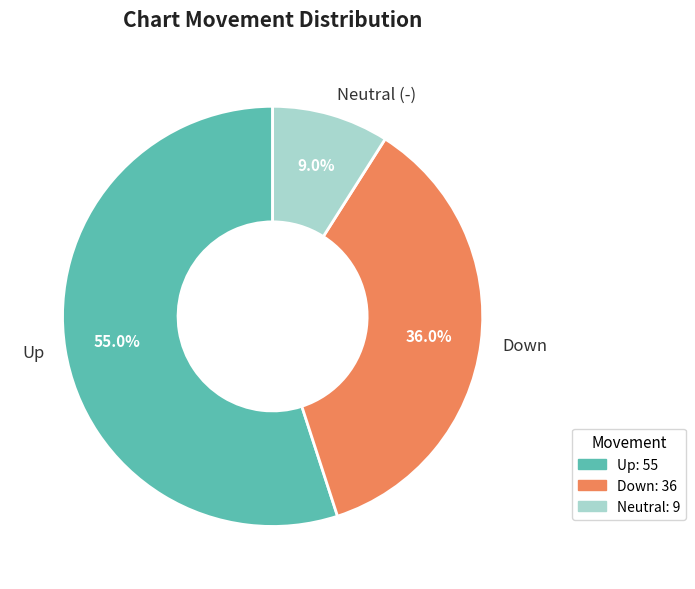

To the nearest percent, what is the difference between the largest and smallest slice percentages?

46%